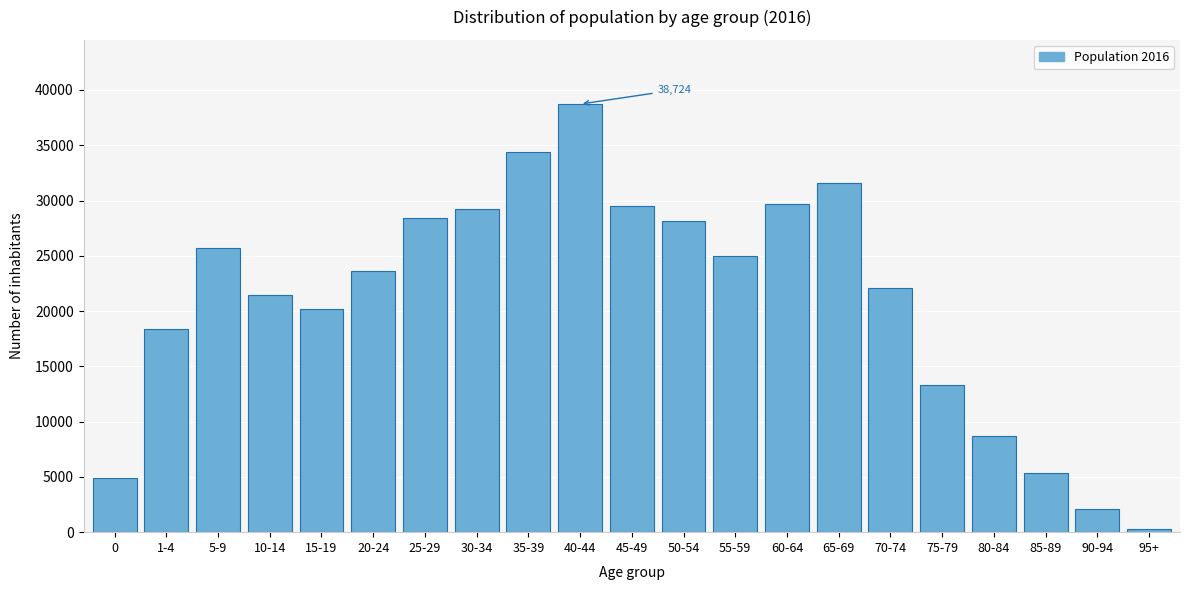

What is the difference between the maximum and second lowest values?

36671